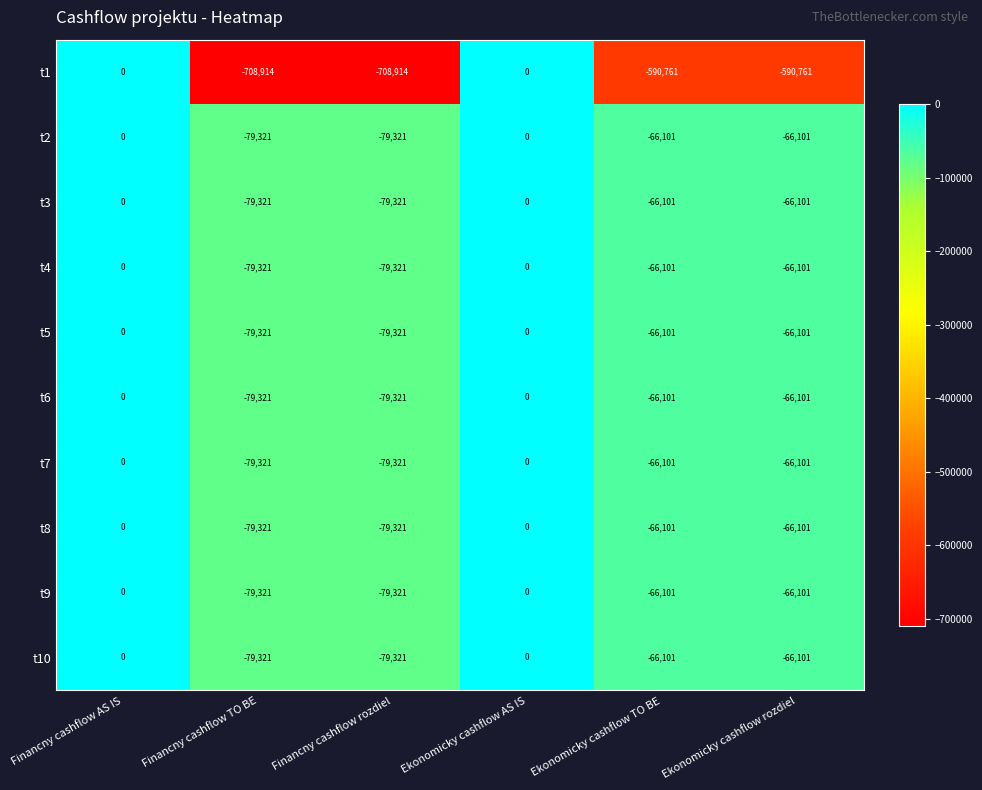

True or false: t9 has a value of -79321 at Financny cashflow rozdiel.

True